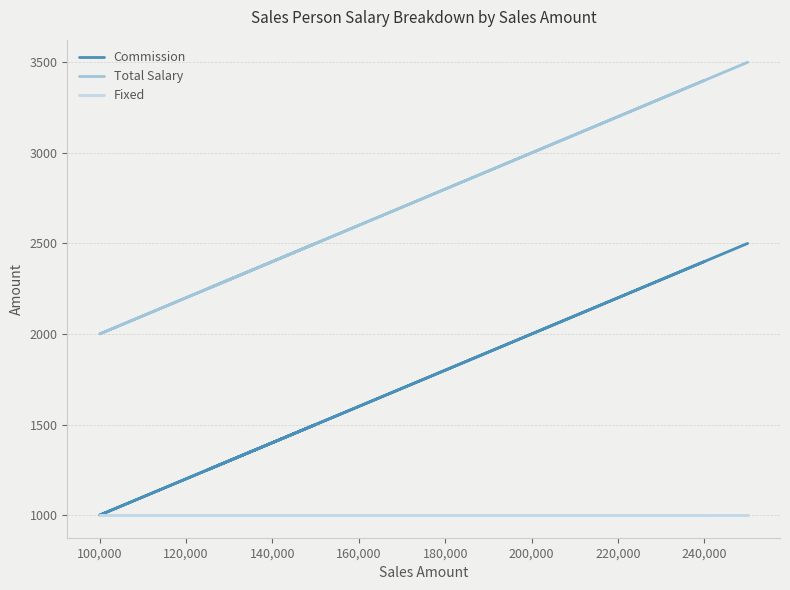

What is the sum of all Fixed values?

6000